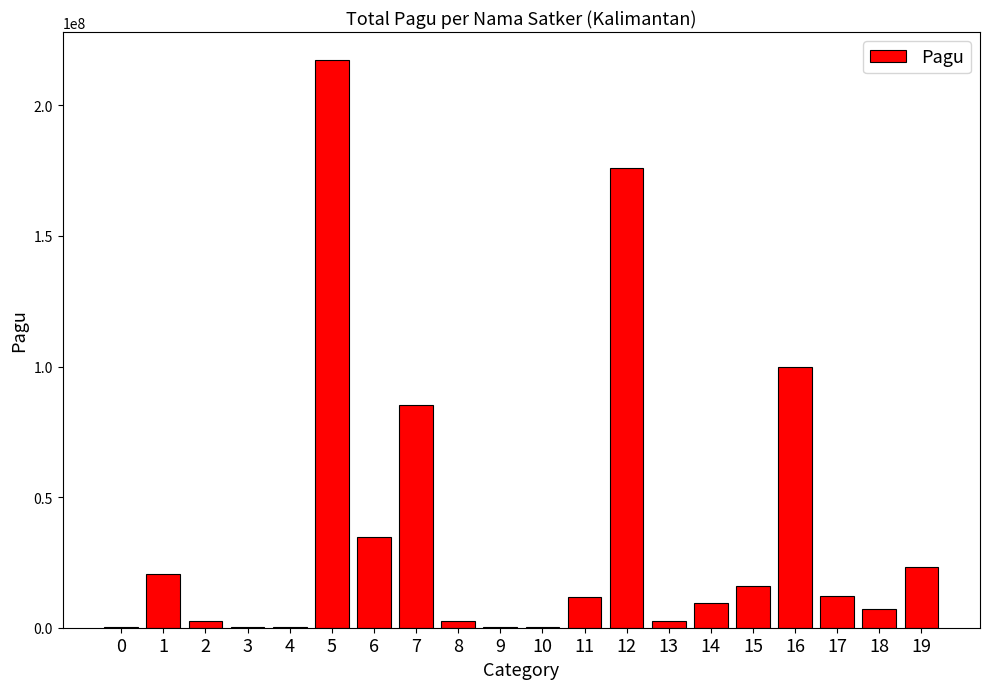

The value at 6 is 34750000. True or false?

True